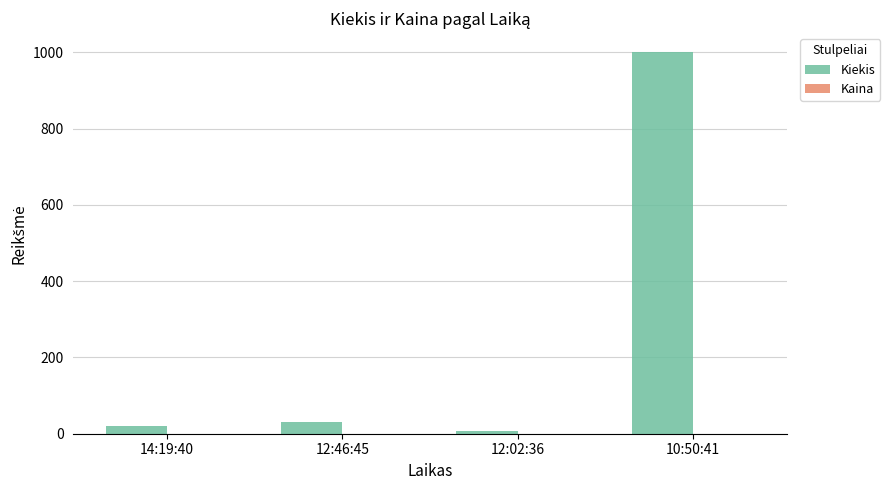

At which category does the chart reach its peak across all series?

10:50:41